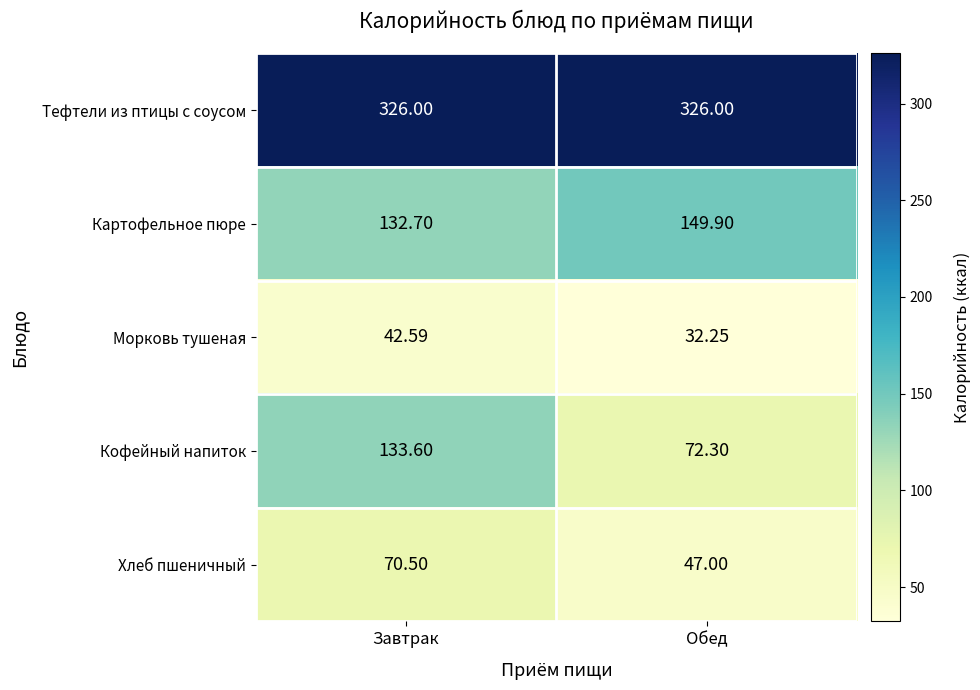

At which label does Кофейный напиток reach its peak?

Завтрак